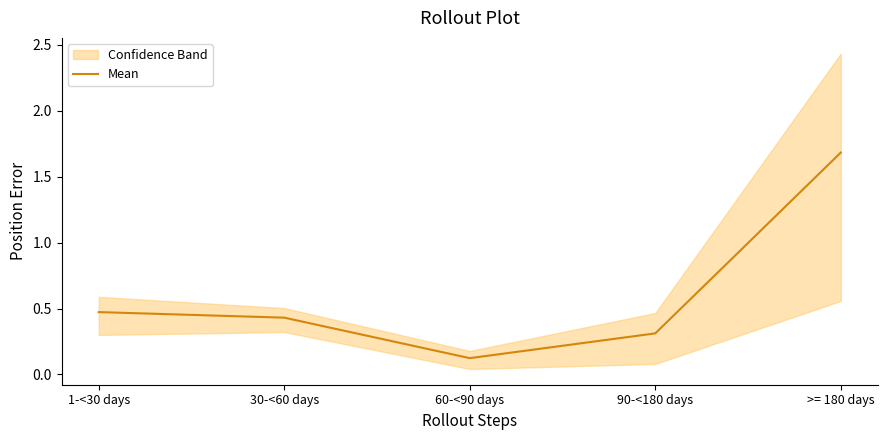

Which label corresponds to the smallest value in the chart?

60-<90 days